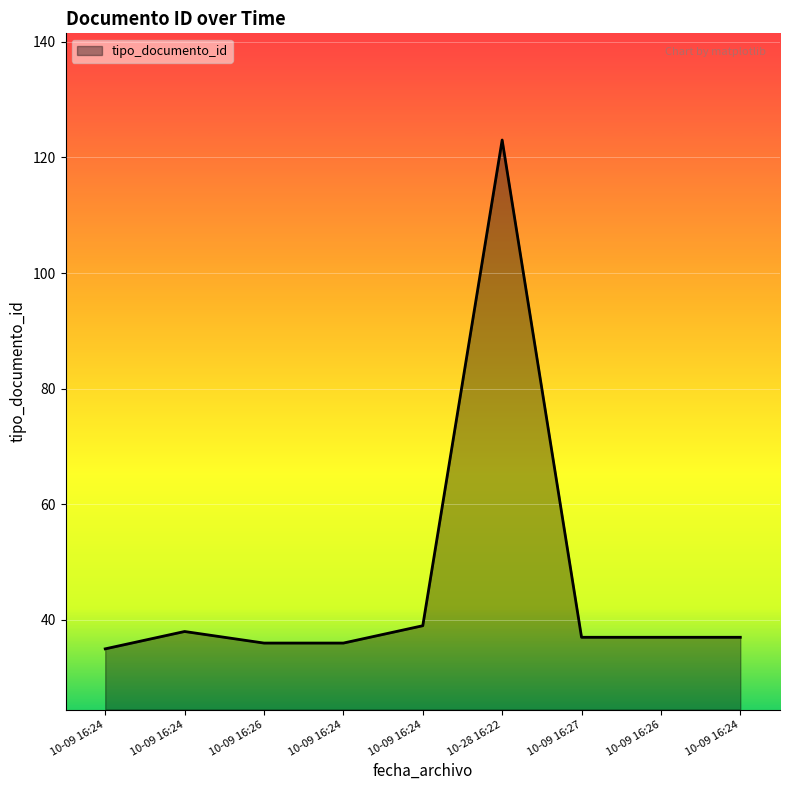

How many series are shown in this chart?

1